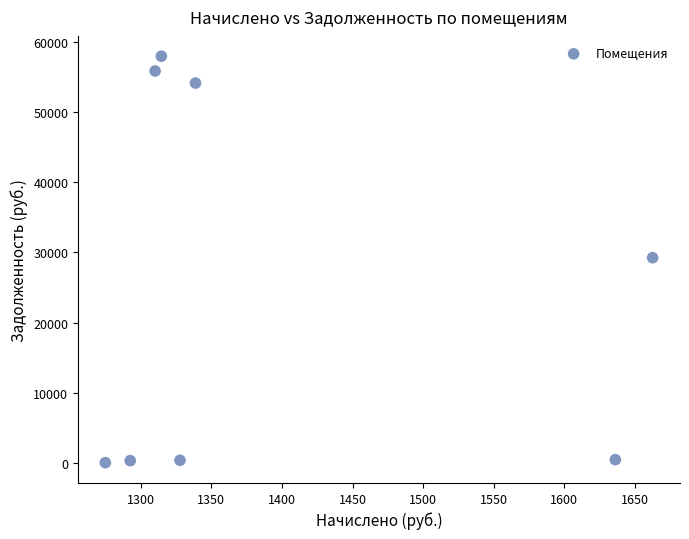

What is the range of X values (max minus min)?

387.5